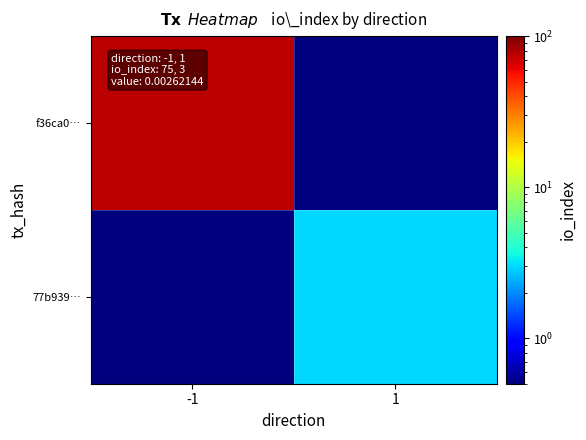

Reading left to right, transcribe all the data shown in this chart.

f36ca0…: -1=75.0	1=0.1
77b939…: -1=0.1	1=3.0